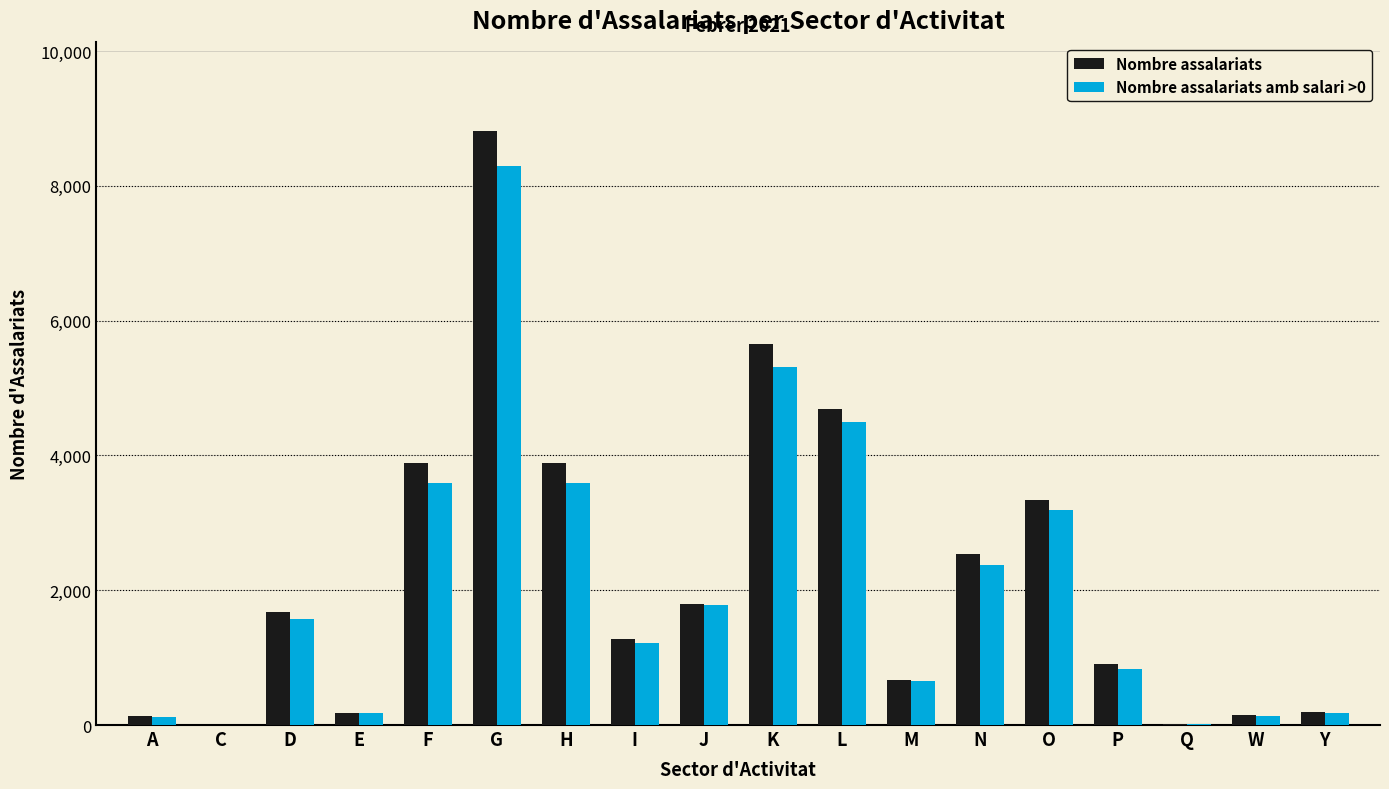

At which label does Nombre assalariats amb salari >0 reach its peak?

G